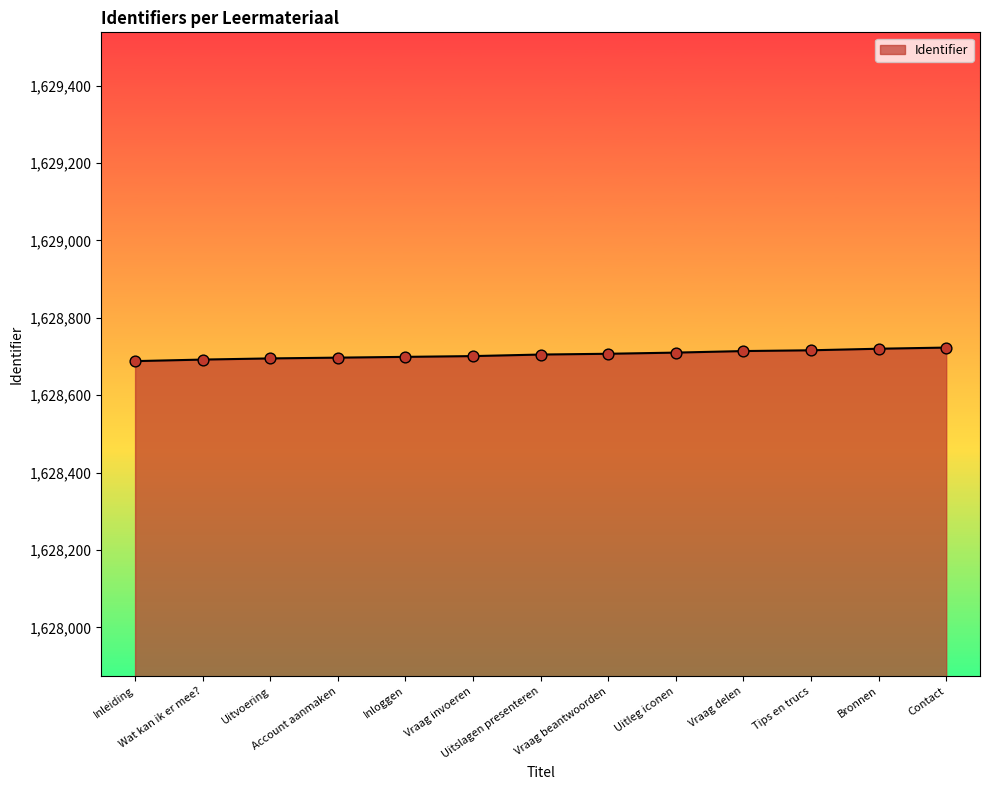

What is the difference between the maximum and minimum values?

35